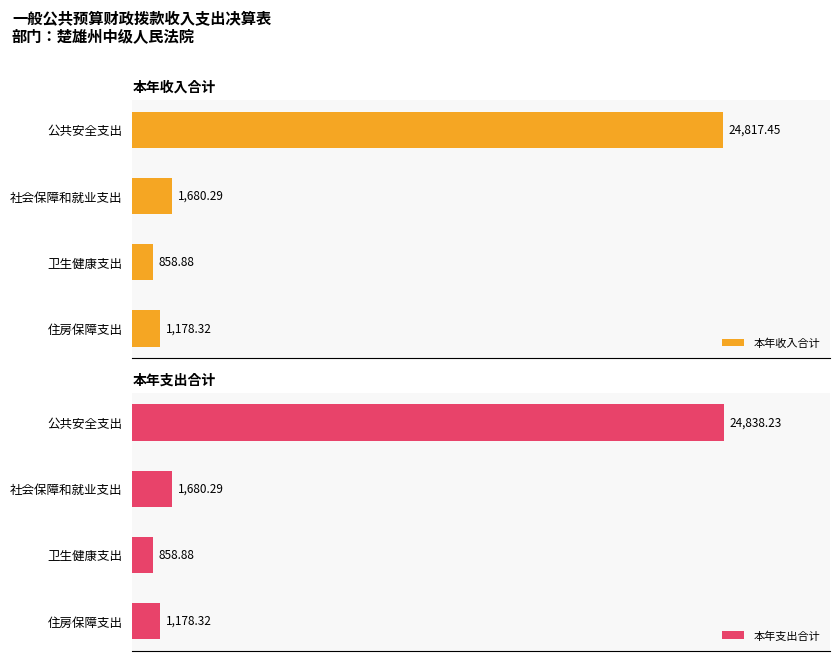

List the labels in order of 本年支出合计 value, largest first.

公共安全支出, 社会保障和就业支出, 住房保障支出, 卫生健康支出